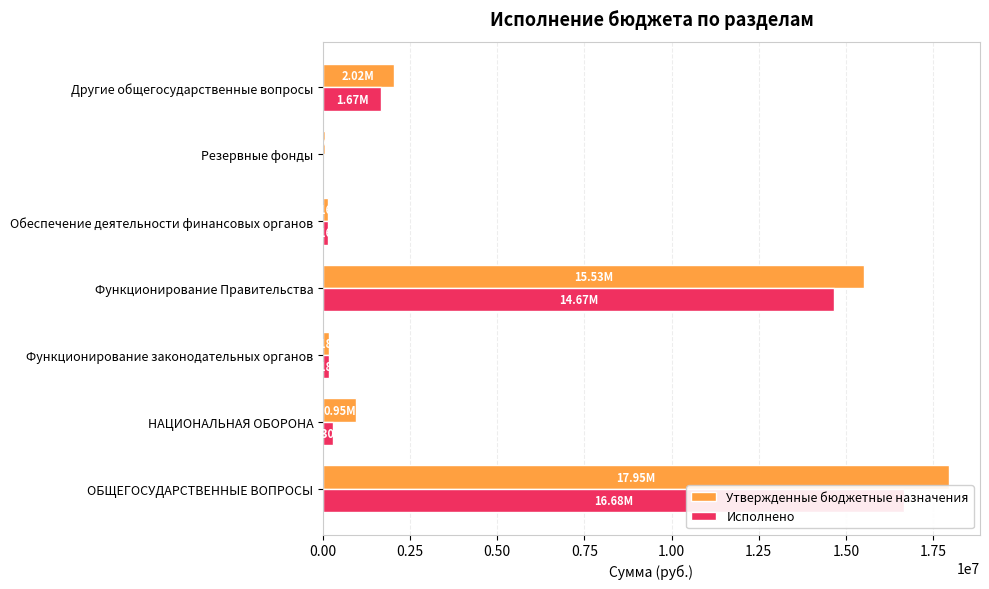

What is the value of the Утвержденные бюджетные назначения bar at the 4th from the left?

15526047.0